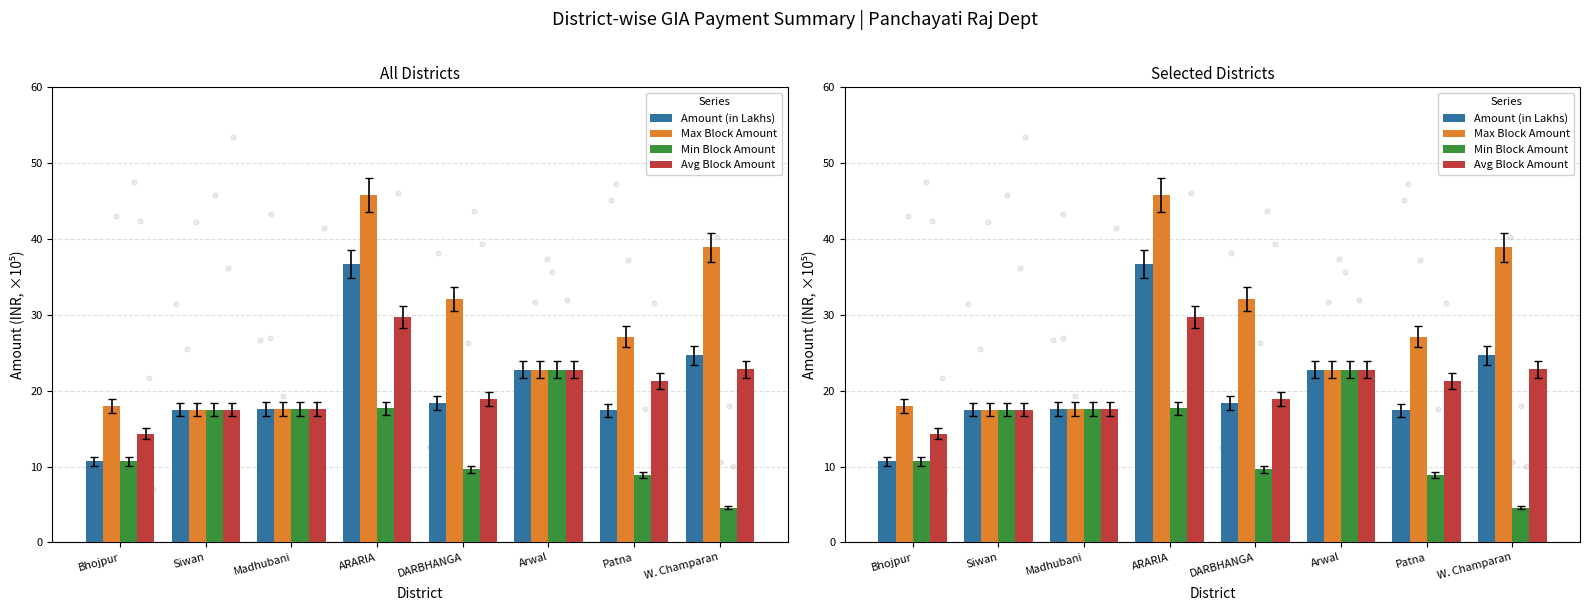

What is the total value across all series at DARBHANGA?

79.0